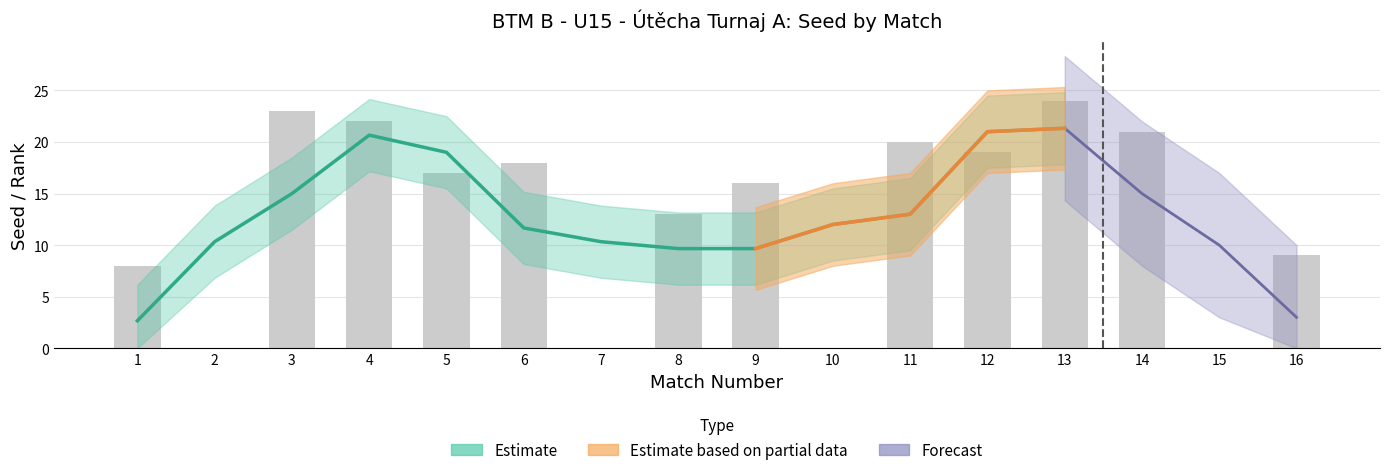

Reading left to right, what are all the values shown in this chart?

1=8	2=0	3=23	4=22	5=17	6=18	7=0	8=13	9=16	10=0	11=20	12=19	13=24	14=21	15=0	16=9